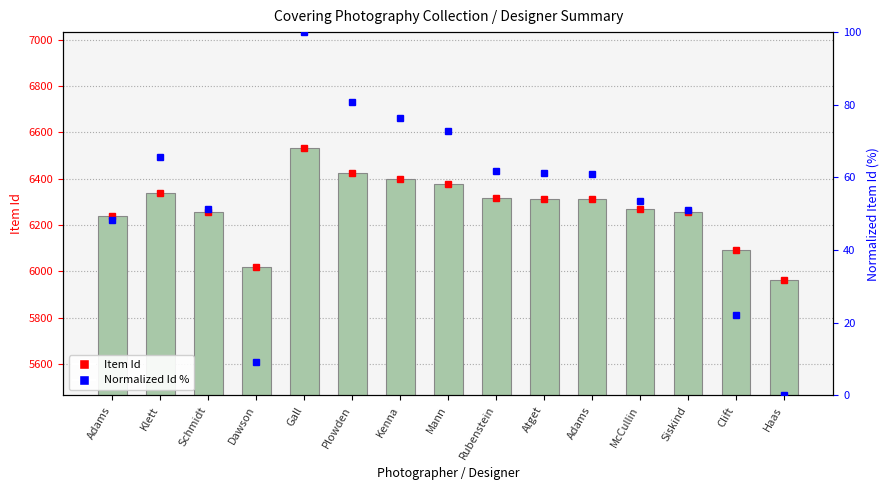

True or false: Item Id marker has a value of 6378.0 at Mann.

True